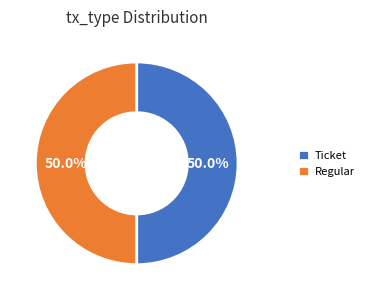

How many slices are in this pie chart?

2